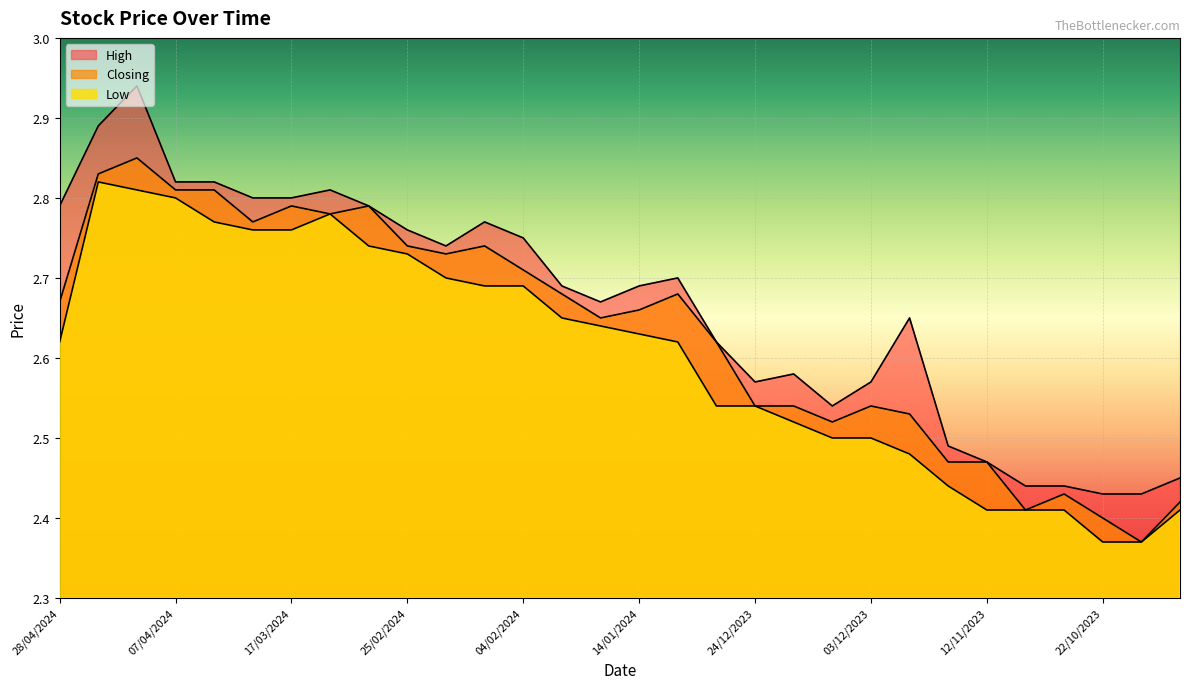

How many interior local valleys does the High series have?

4